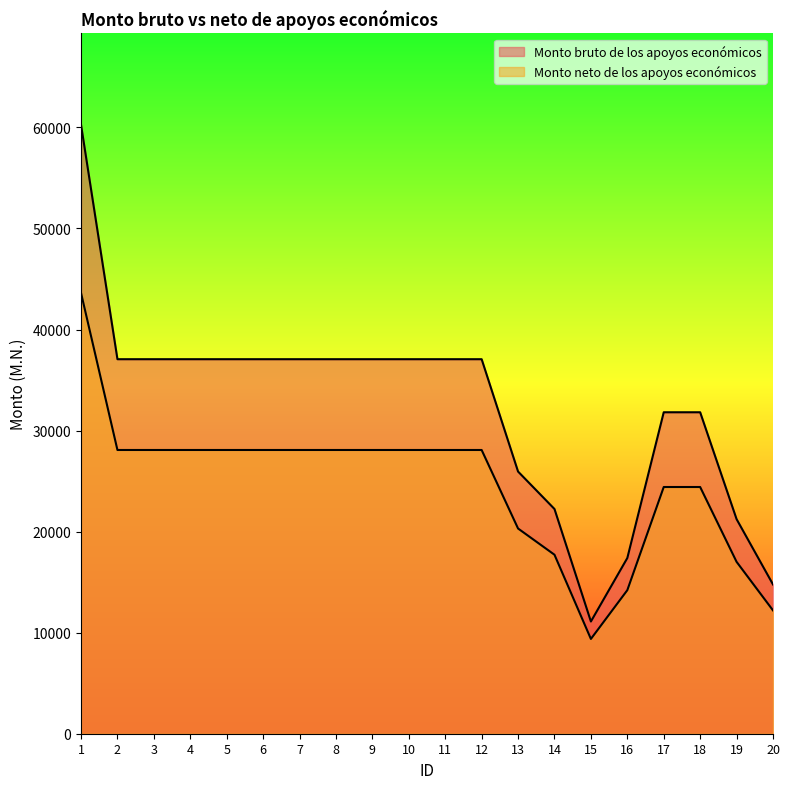

What is the approximate value of Monto bruto de los apoyos económicos at 17?

31810.2